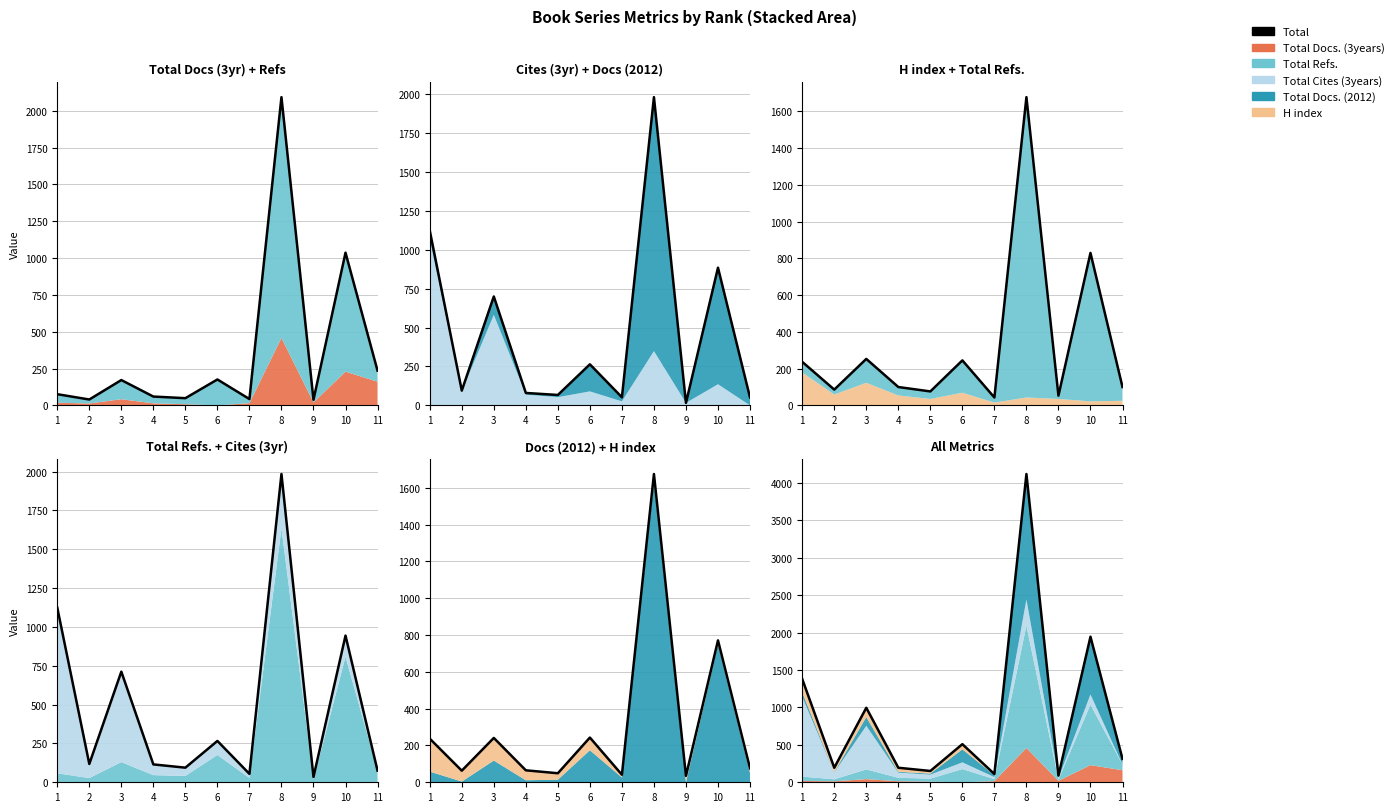

Rank the categories by value from highest to lowest.

8, 10, 1, 3, 6, 11, 2, 4, 5, 7, 9